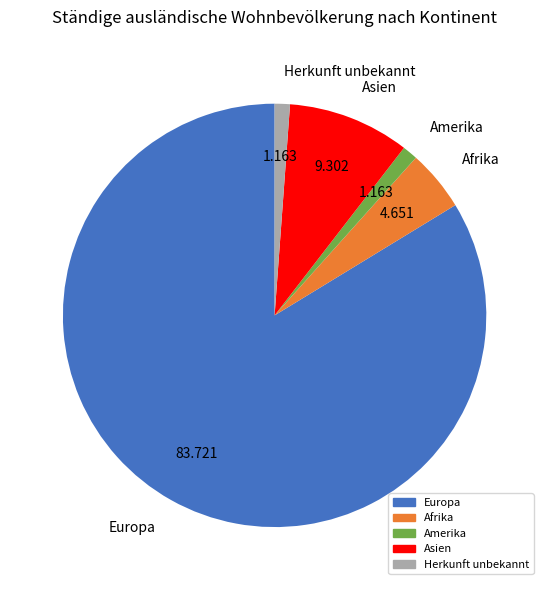

Is it true that Amerika is 1% of the pie?

True